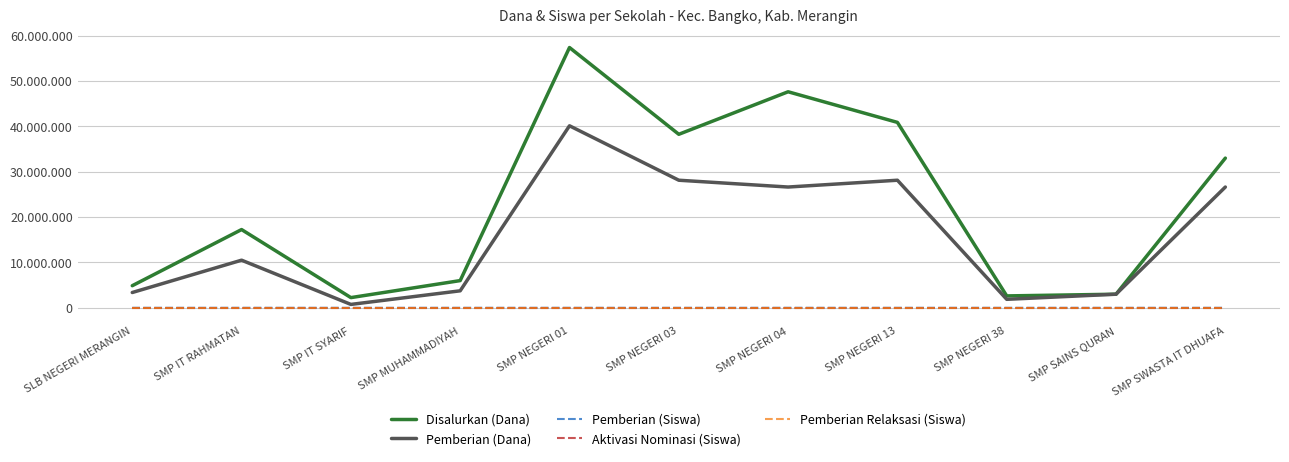

What are all the series names shown in the legend?

Disalurkan (Dana), Pemberian (Dana), Pemberian (Siswa), Aktivasi Nominasi (Siswa), Pemberian Relaksasi (Siswa)